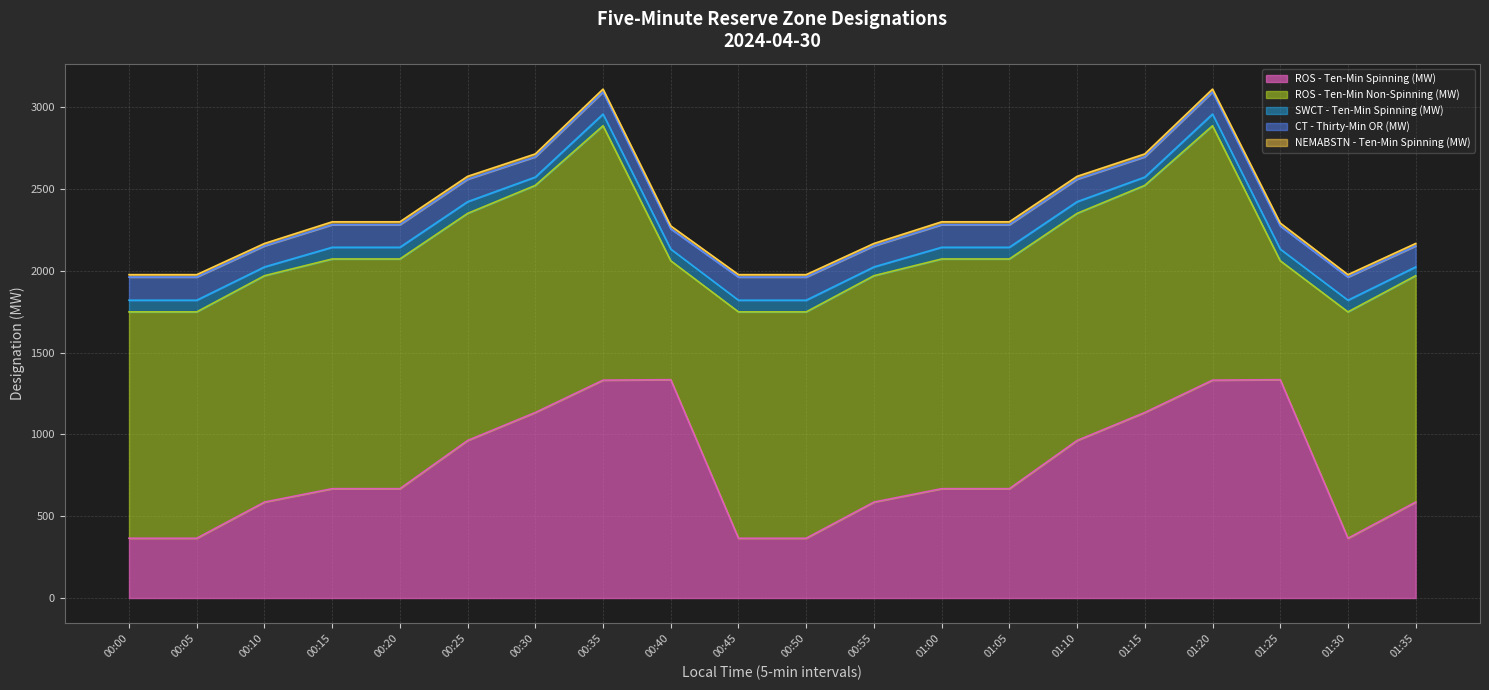

Which series has the widest spread of values?

ROS - Ten-Min Spinning (MW)